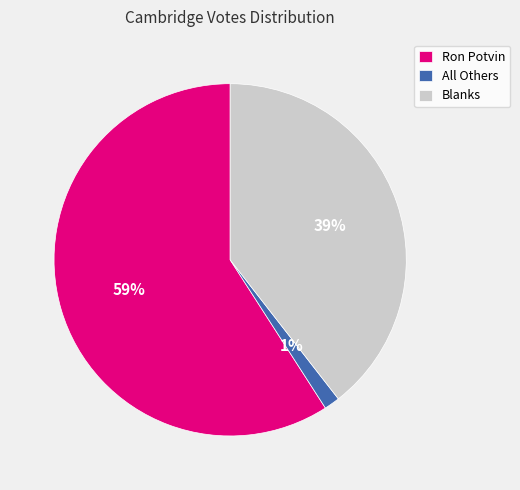

Which slice is the largest?

Ron Potvin